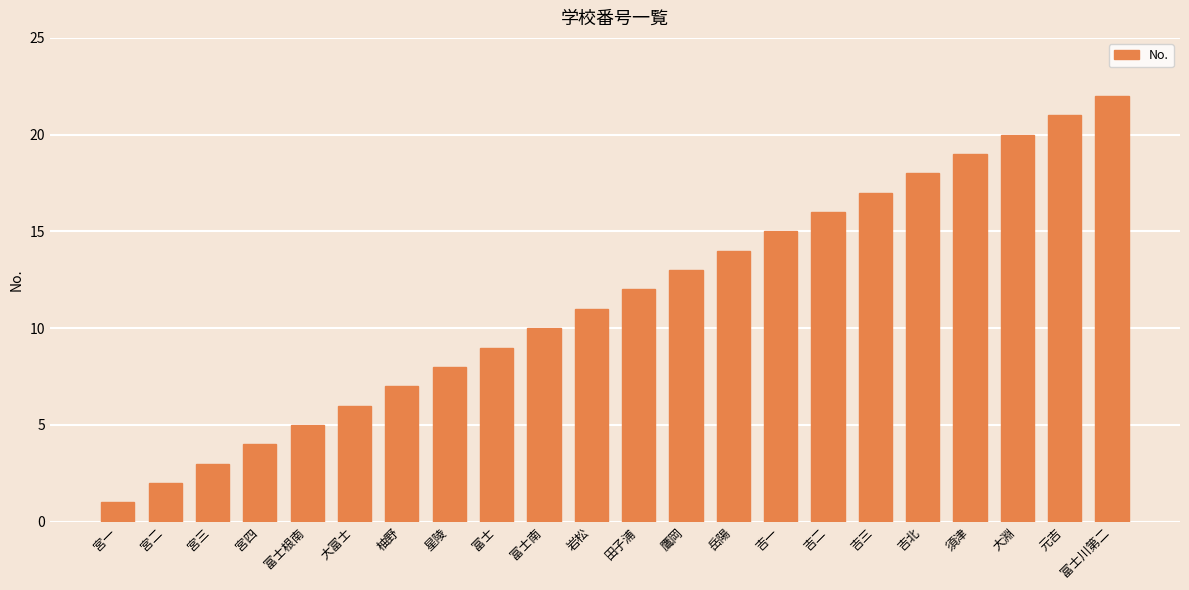

What is the greatest value displayed?

22